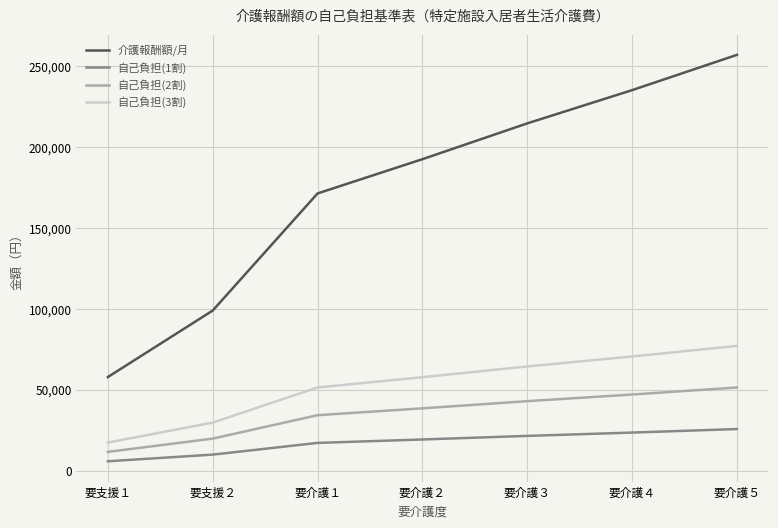

True or false: 自己負担(2割) and 自己負担(1割) cross at least once.

False